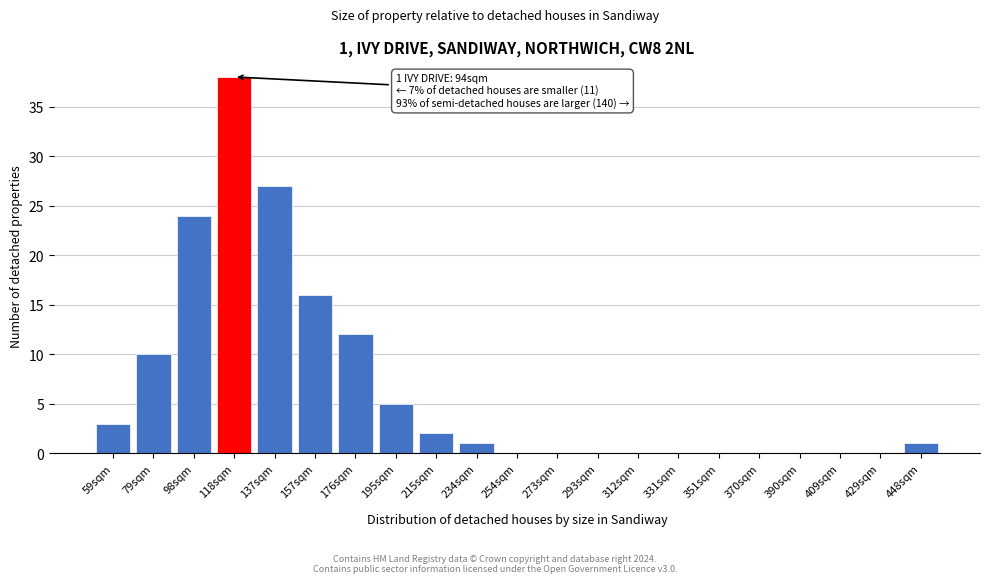

Reading left to right, extract all data points from this chart.

59sqm=3	79sqm=10	98sqm=24	118sqm=38	137sqm=27	157sqm=16	176sqm=12	195sqm=5	215sqm=2	234sqm=1	254sqm=0	273sqm=0	293sqm=0	312sqm=0	331sqm=0	351sqm=0	370sqm=0	390sqm=0	409sqm=0	429sqm=0	448sqm=1